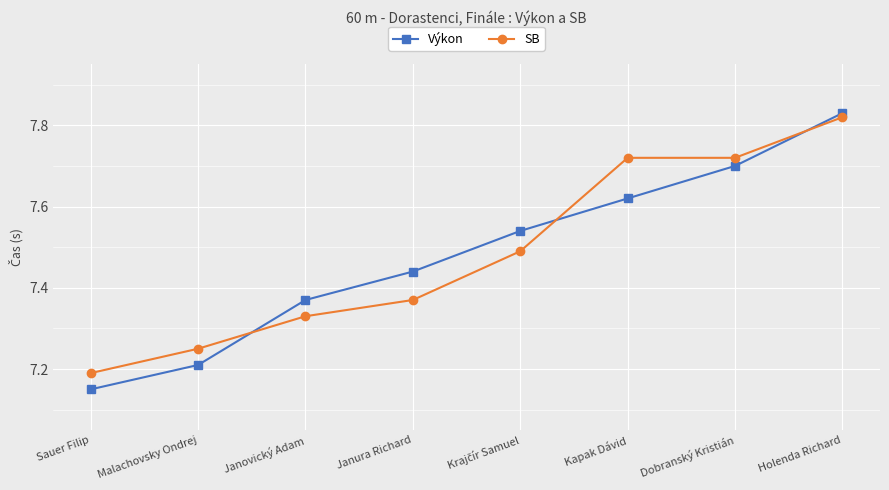

What is the label of the 1st point from the right?

Holenda Richard